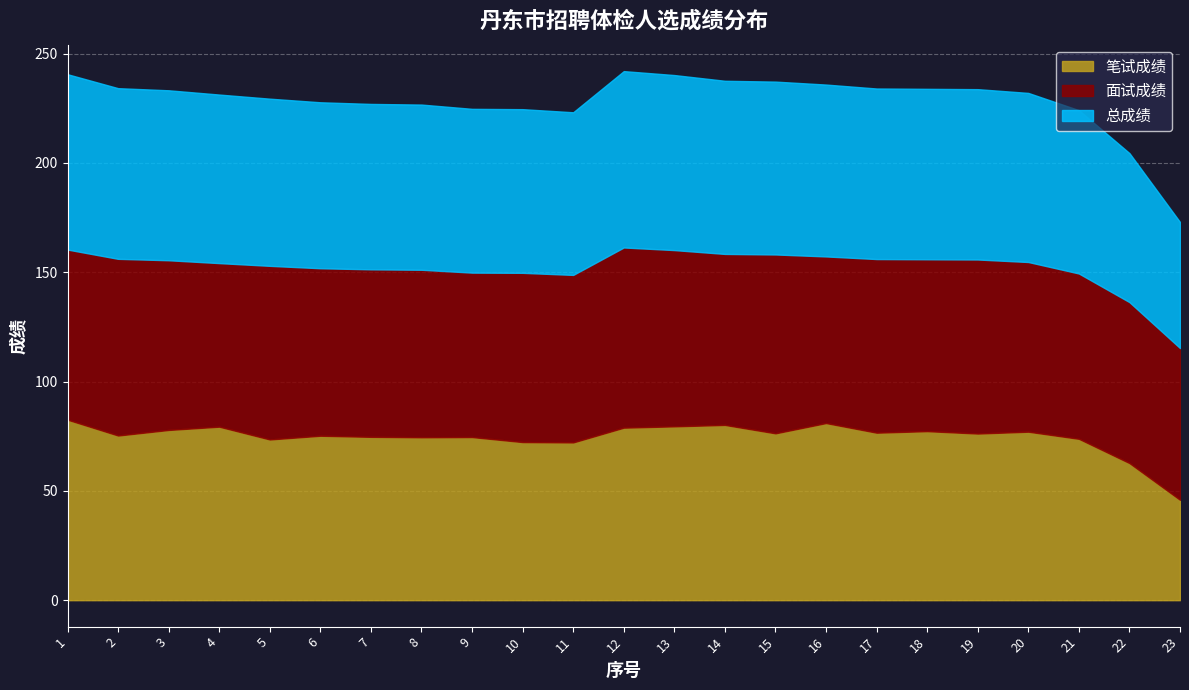

True or false: 笔试成绩 has a value of 107.4 at 8.

False